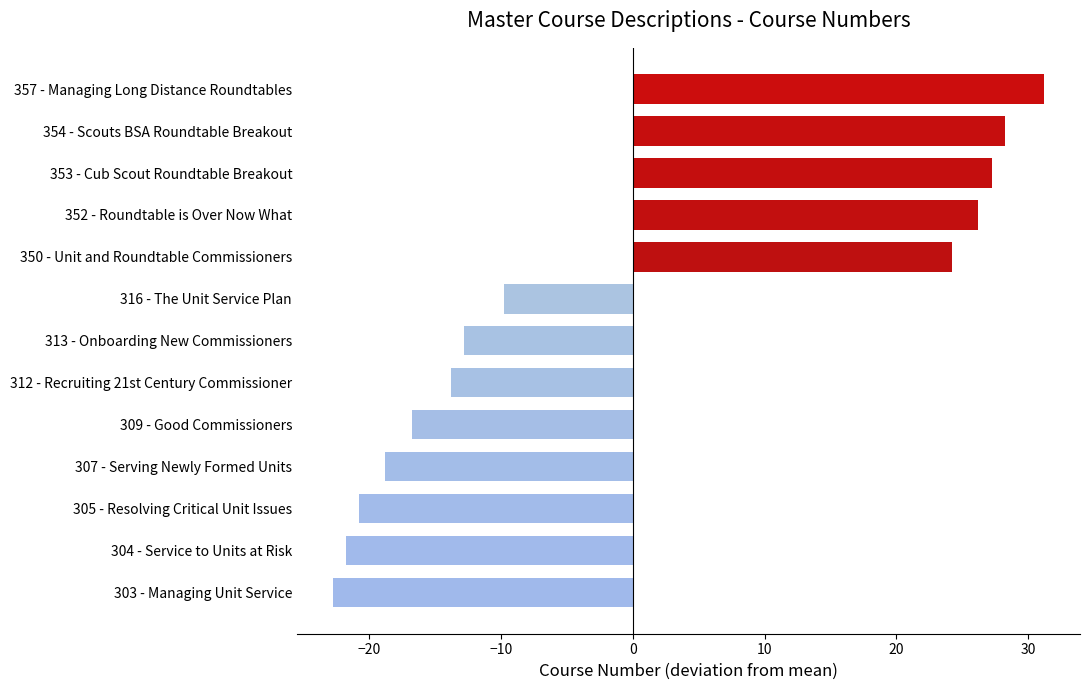

What is the maximum value shown in the chart?

31.2